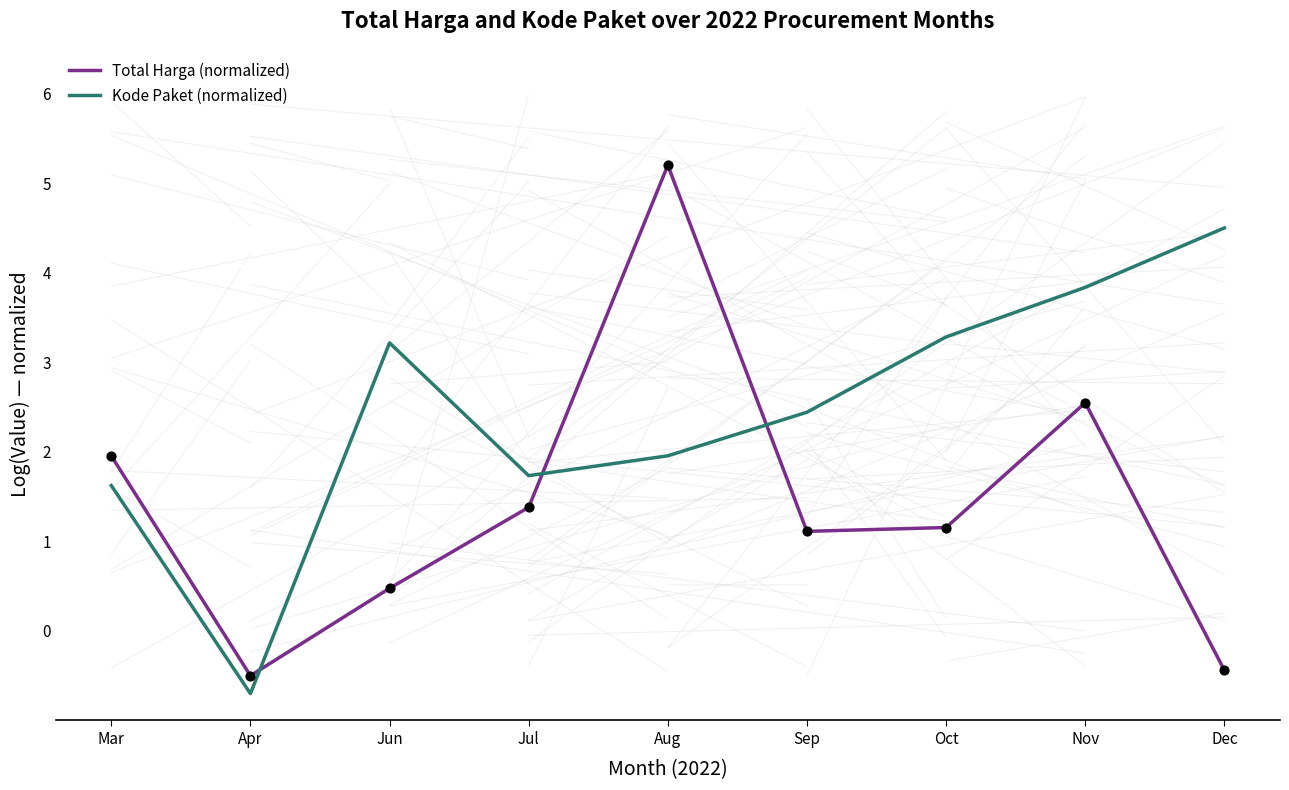

Which series has the widest spread of values?

Total Harga (normalized)